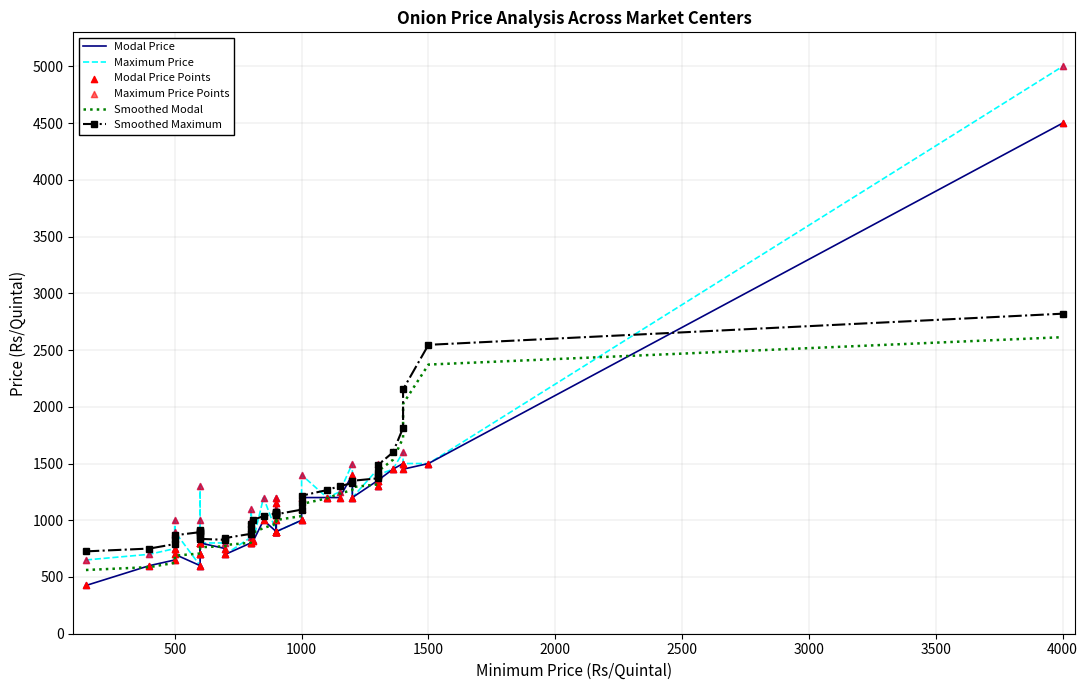

Is the value of Smoothed Maximum at 28 greater than the value of Modal Price at 38?

No